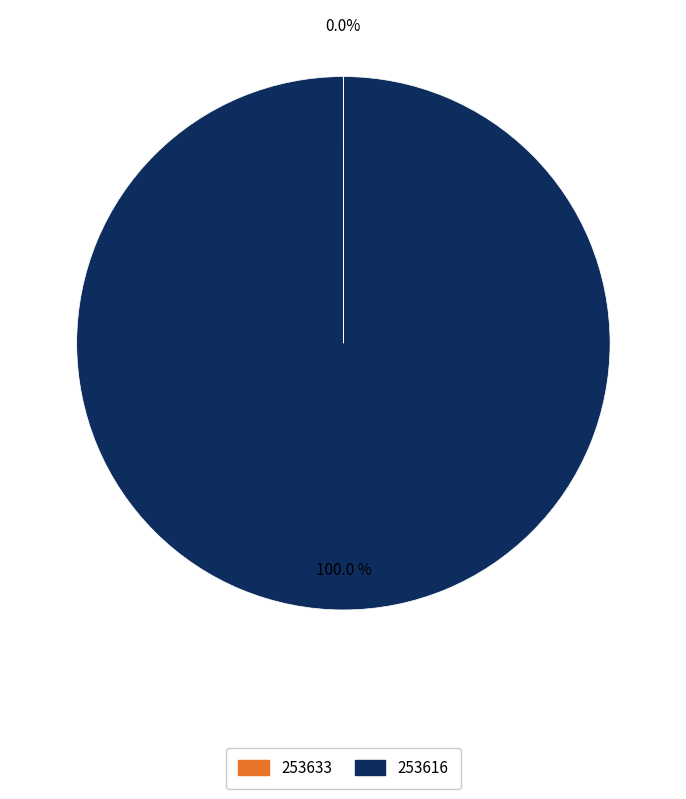

What is the largest slice in the pie chart?

253616